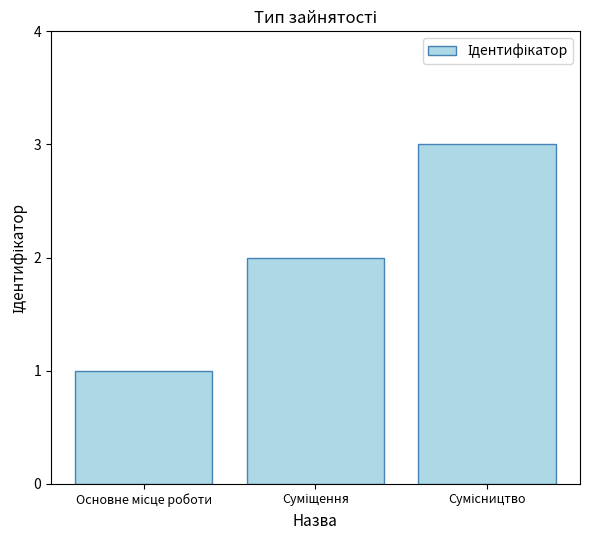

What is the greatest value displayed?

3